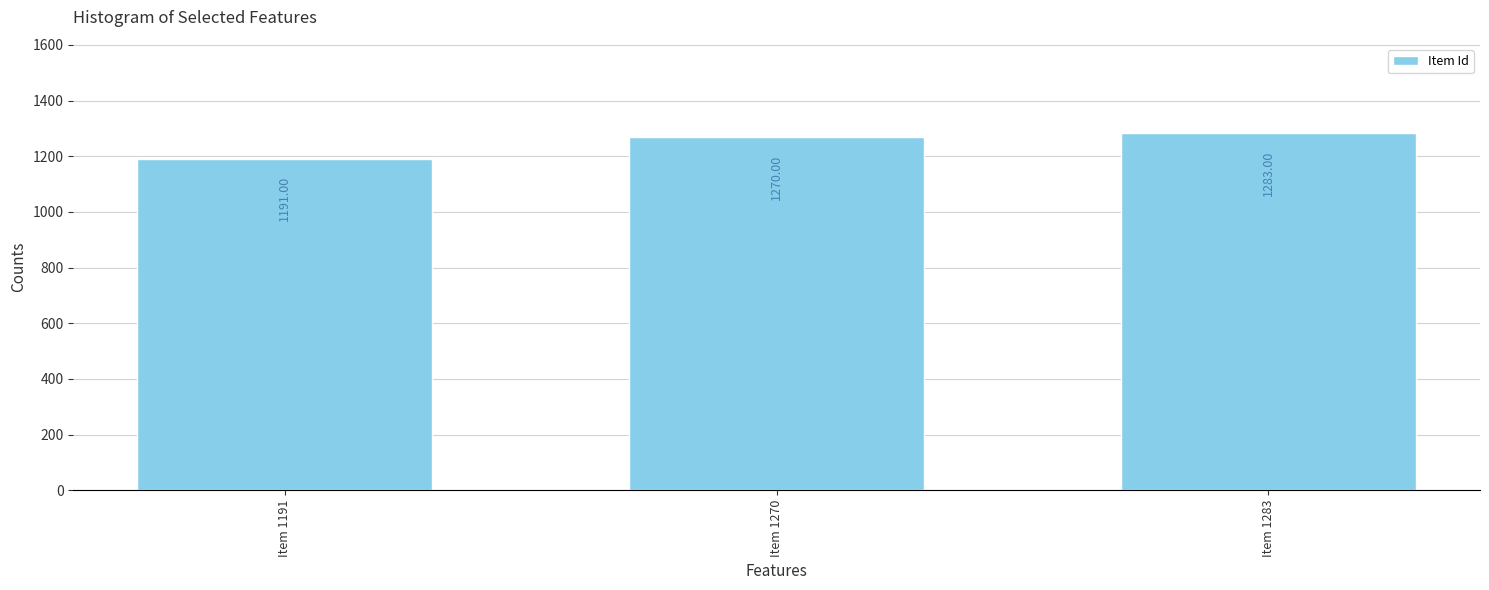

The value at Item 1191 is 1191. True or false?

True